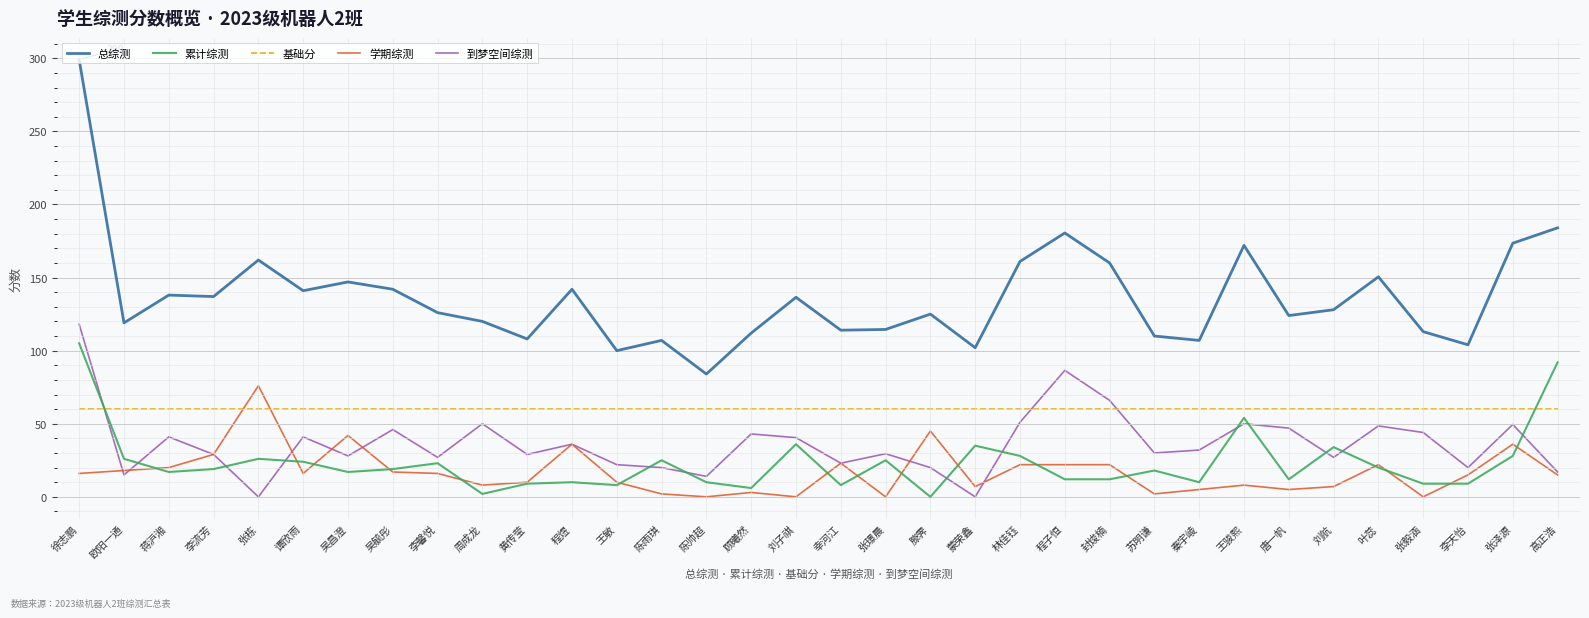

What position from the left is 林佳钰?

22